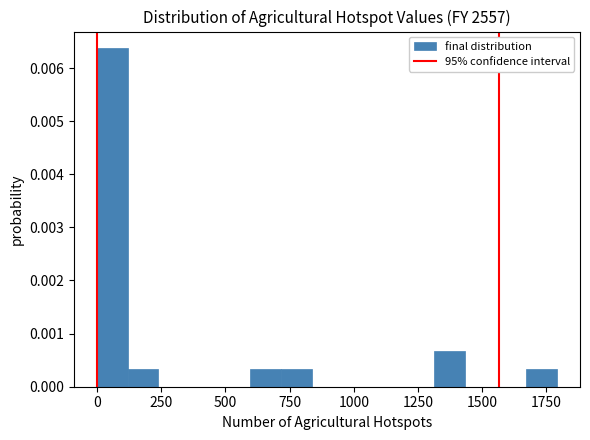

Read against the x-axis, roughly where is the centre of the tallest bar?

50